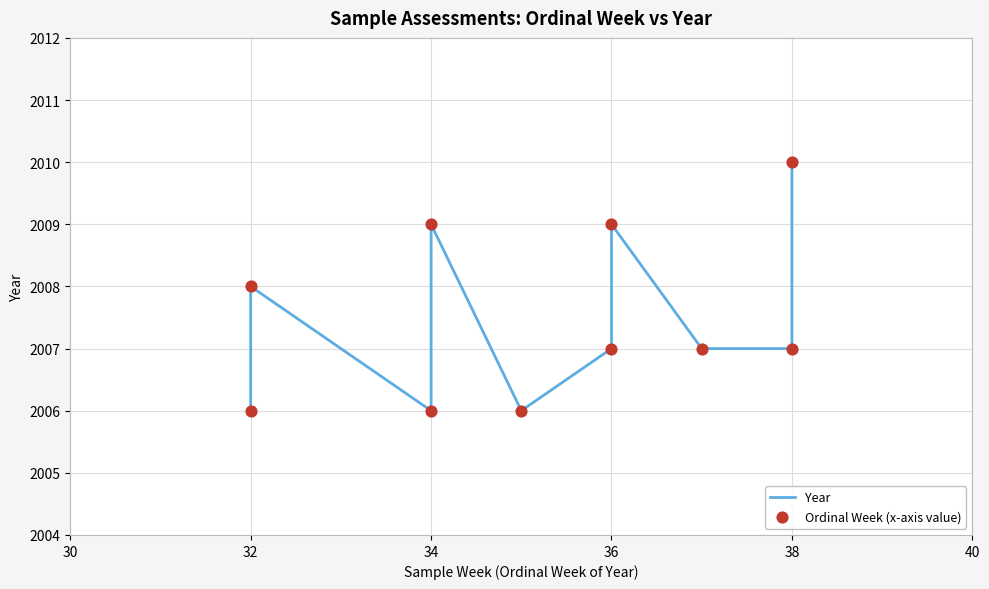

What are all the series names shown in the legend?

Year, Ordinal Week (x-axis value)